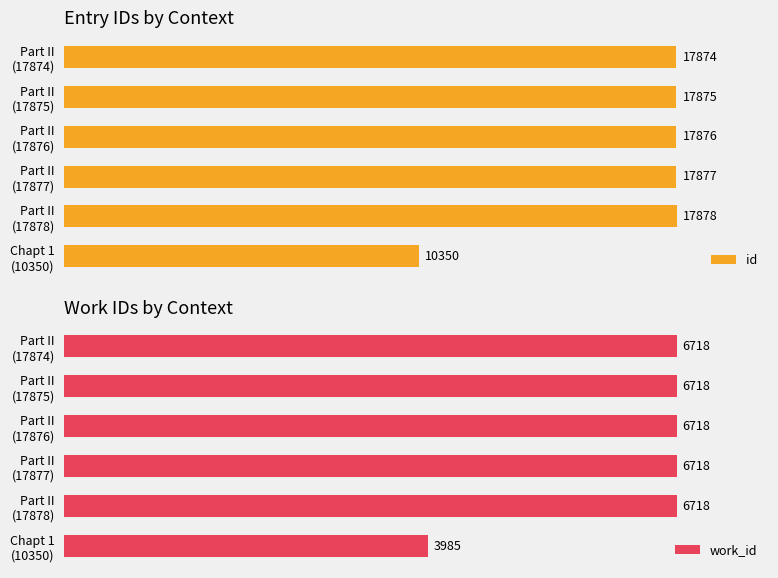

Rank the series by their average value, from highest to lowest.

id, work_id